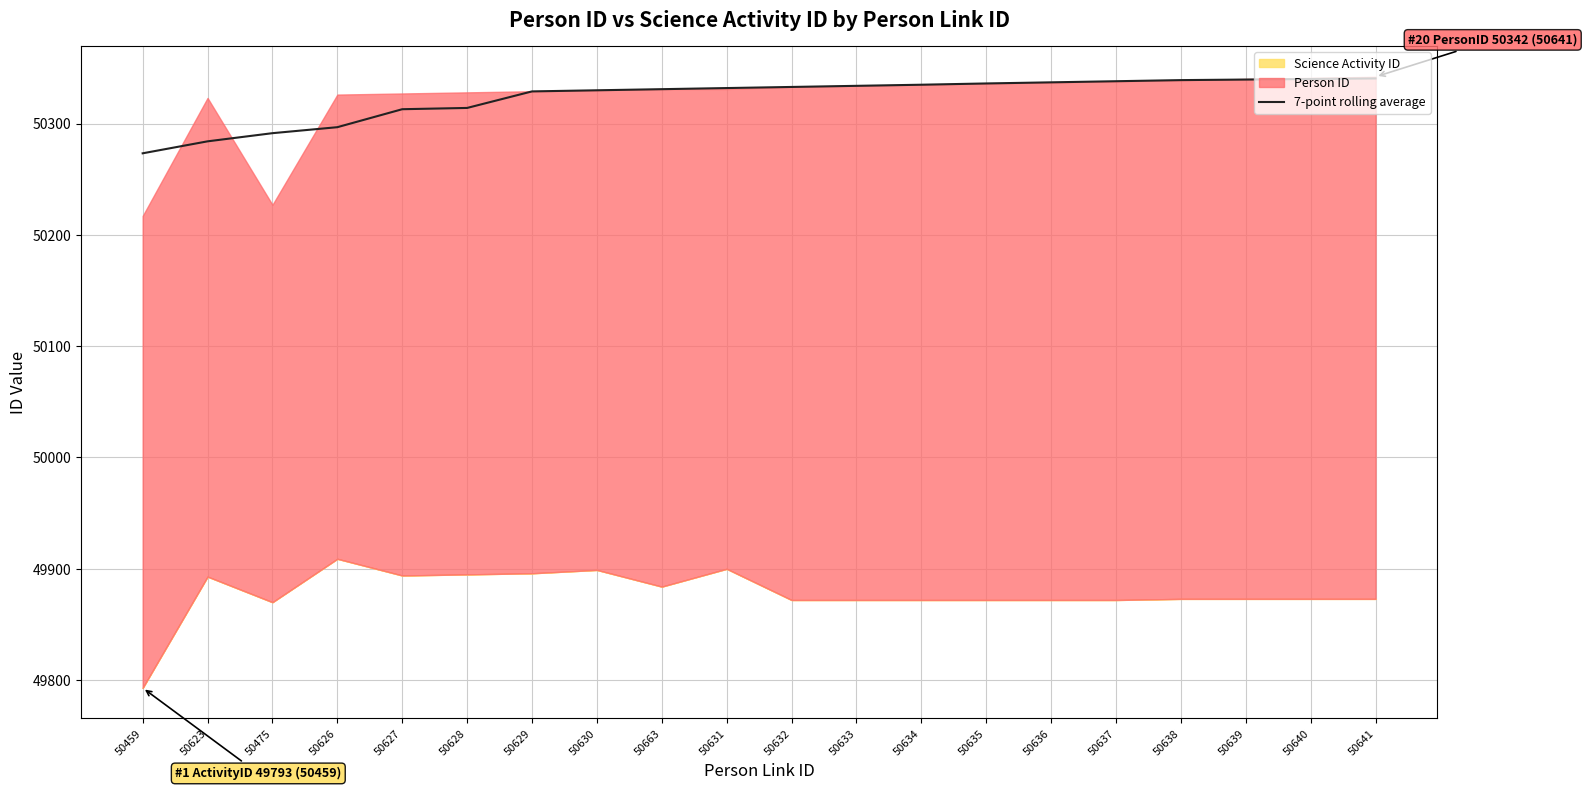

What is the difference between the maximum and minimum values?

67.2